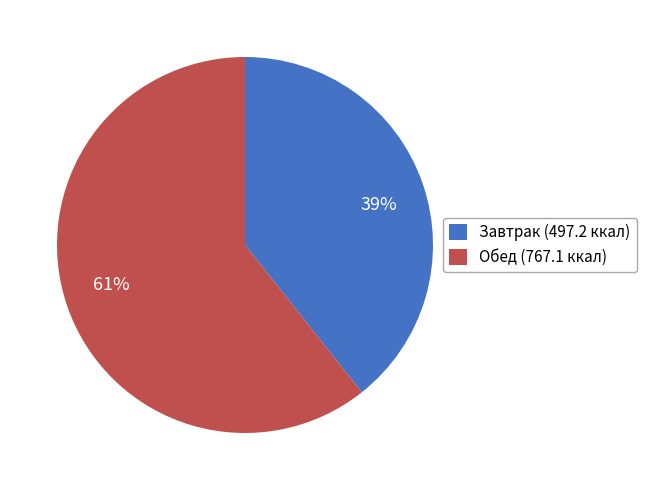

The Обед slice represents 46% of the pie. True or false?

False